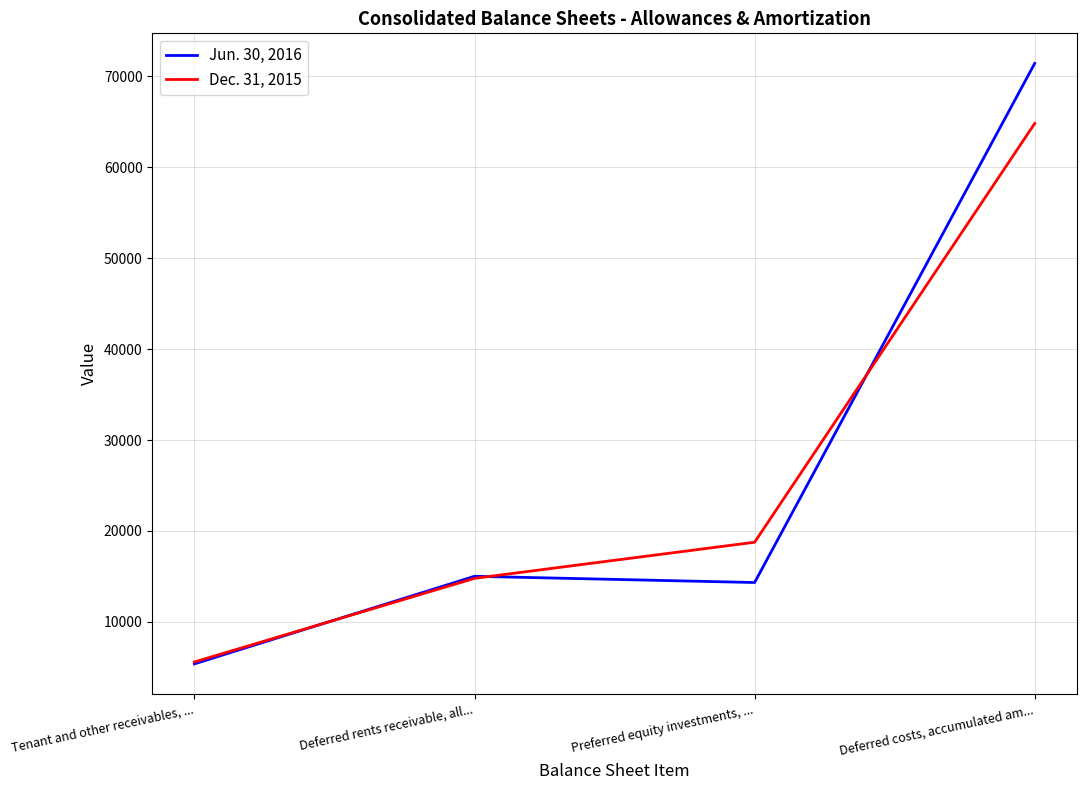

True or false: Dec. 31, 2015 has more than 2 interior local peaks.

False